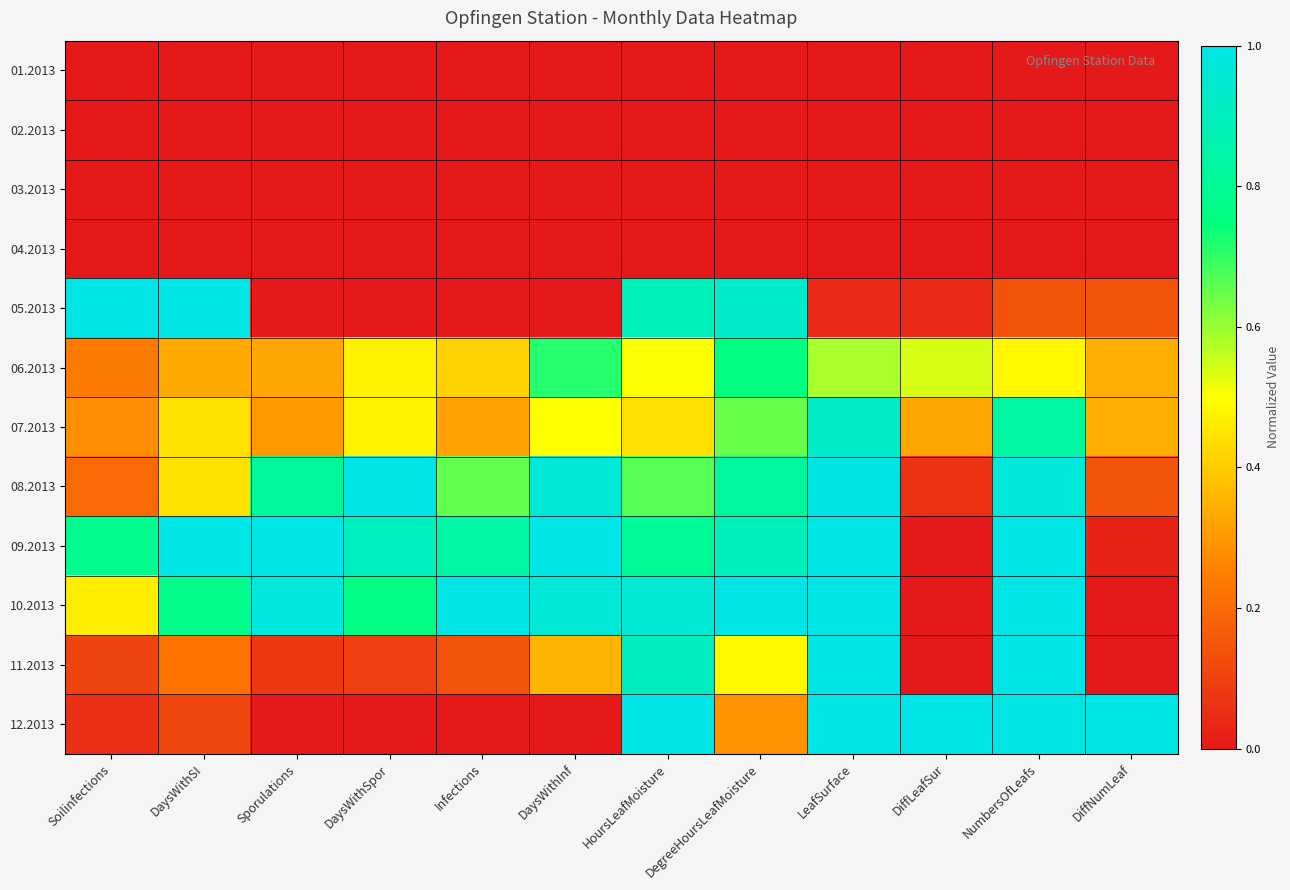

Which series changed the most between Soilinfections and NumbersOfLeafs?

12.2013